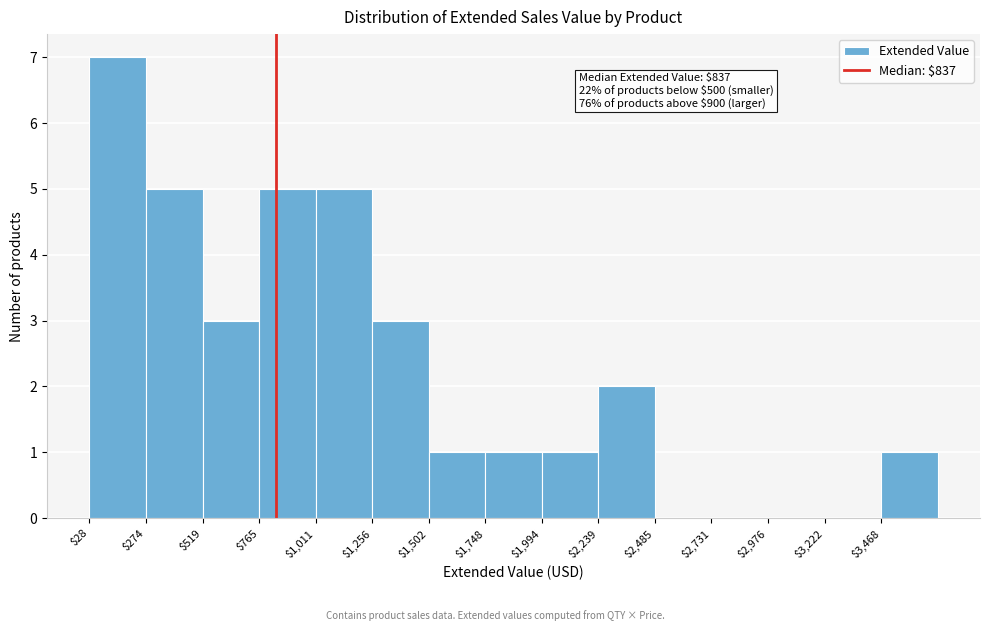

Which range on the x-axis has the tallest bar?

50 to 250